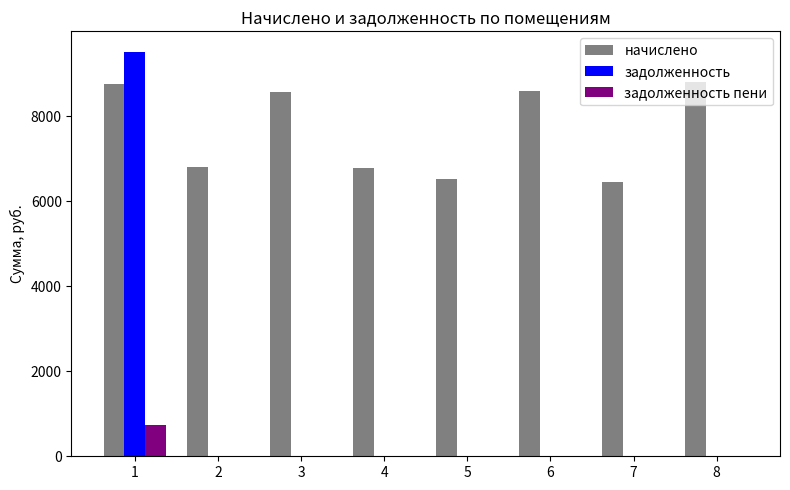

The value of задолженность пени at 4 is -409.1. True or false?

False